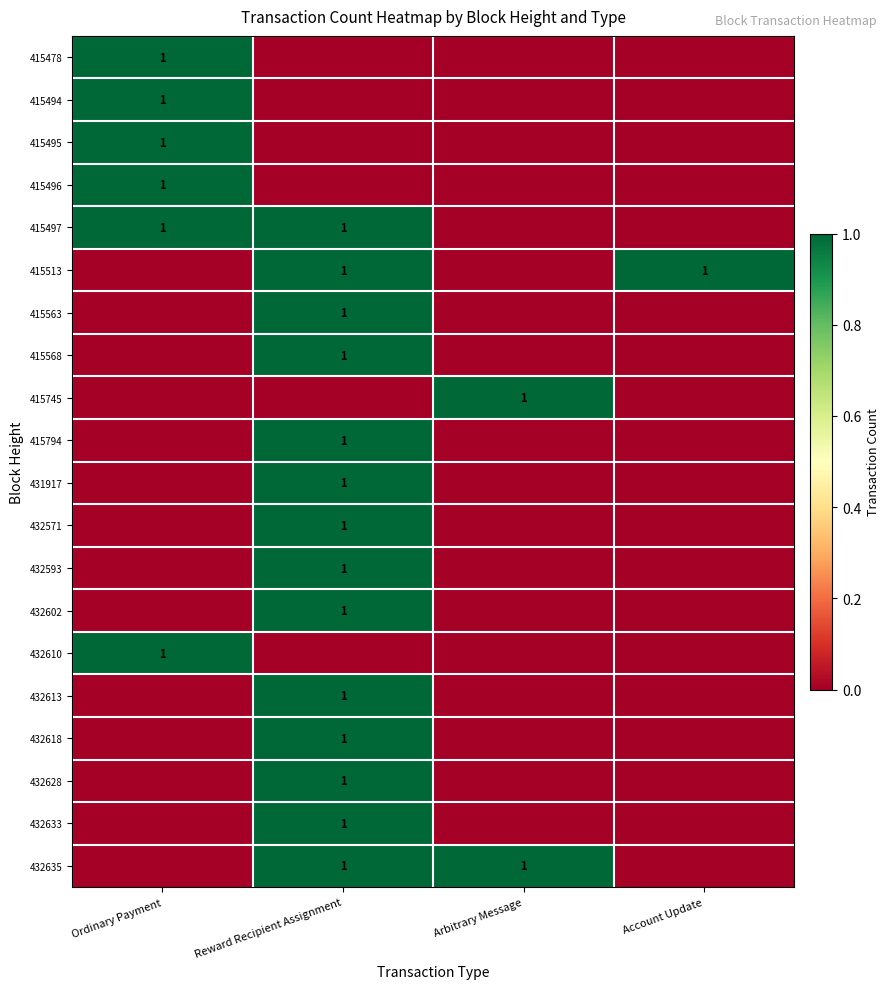

What is the sum of all 415794 values?

1